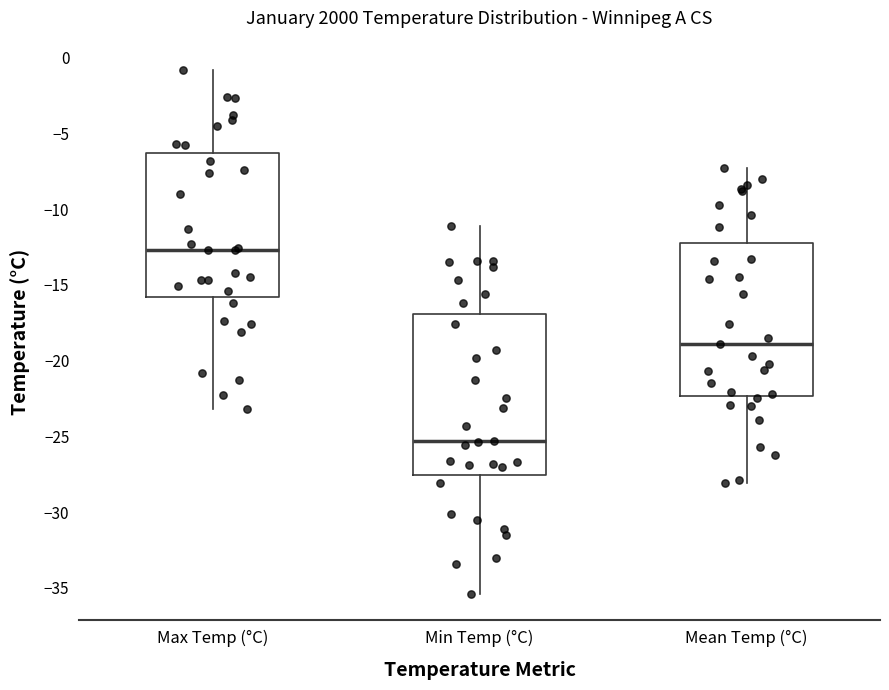

Which box's median line is the lowest?

Min Temp (°C)